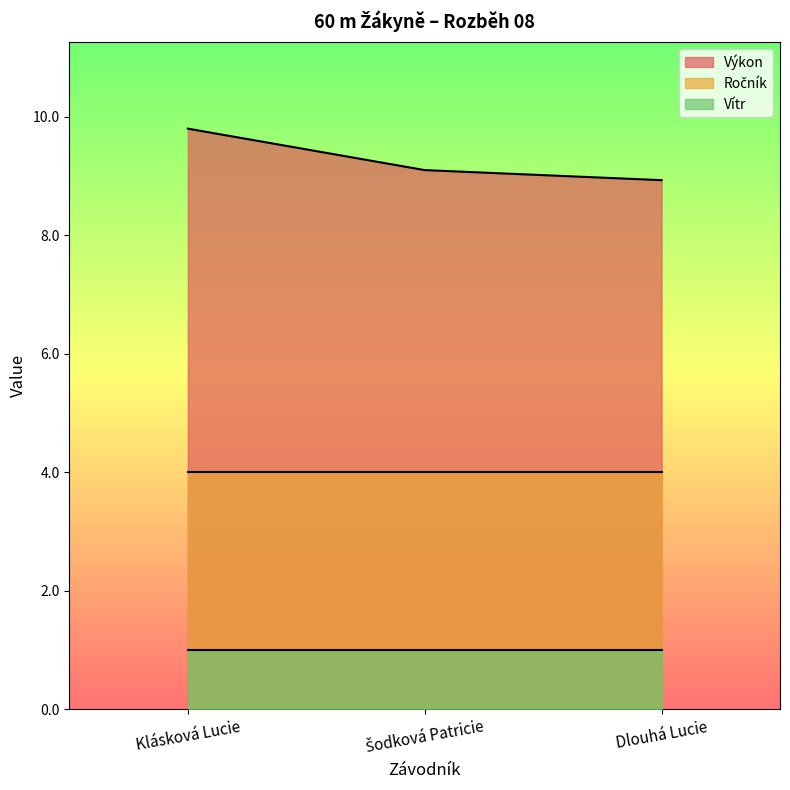

What are all the series names shown in the legend?

Výkon, Ročník, Vítr